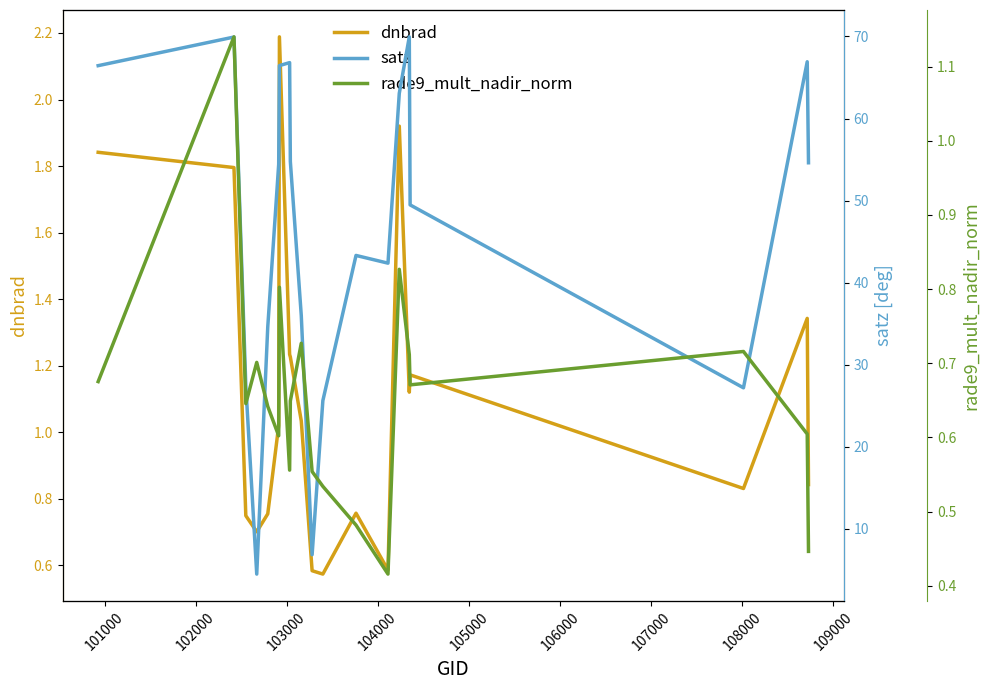

Which series has the widest spread of values?

satz